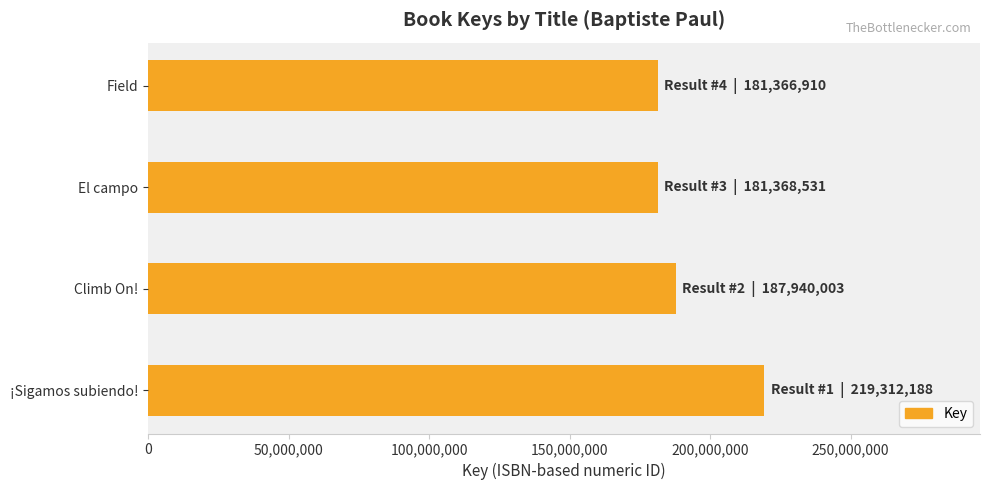

Which has a higher value, ¡Sigamos subiendo! or El campo?

¡Sigamos subiendo!